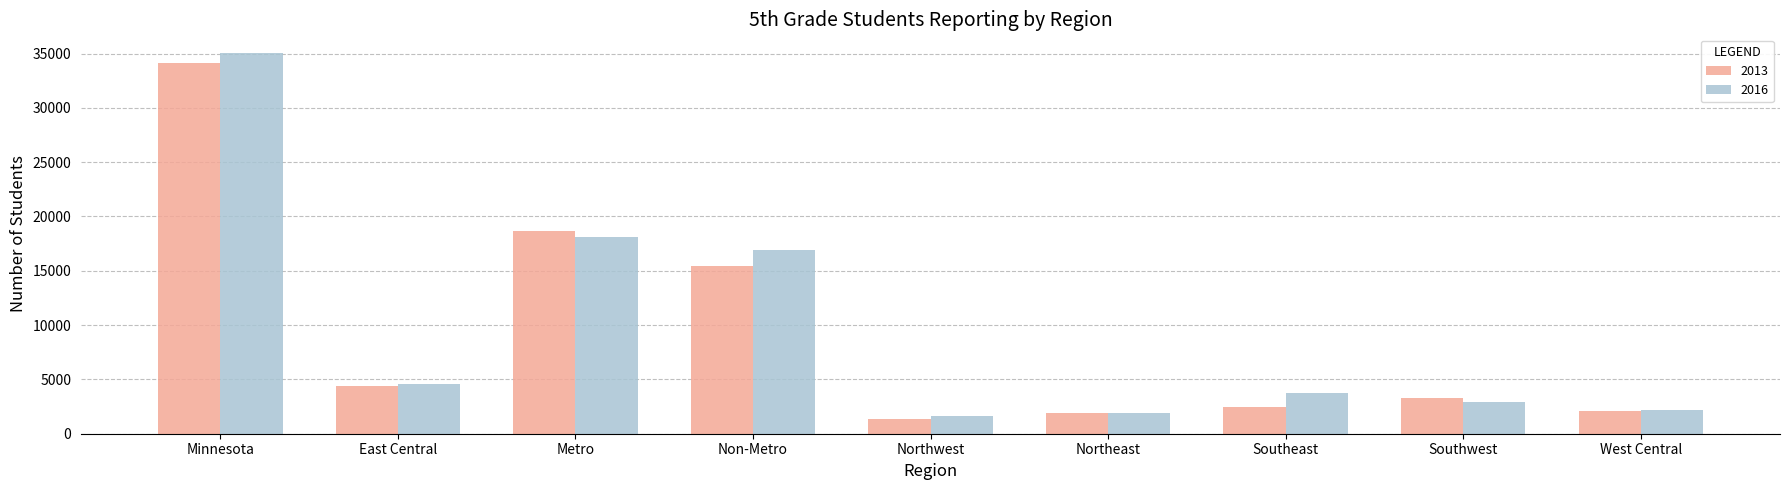

What is the difference between the second highest and minimum values in the 2013 series?

17368